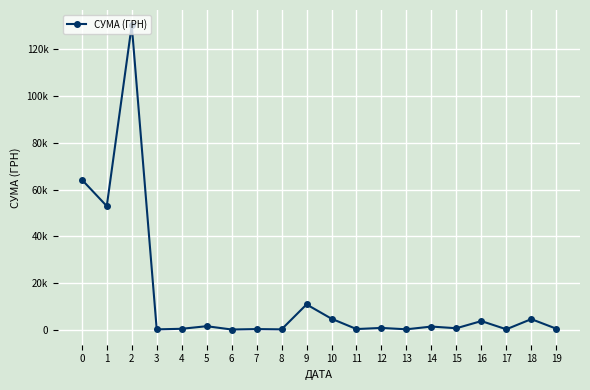

What value does the data have at 16?

3726.6